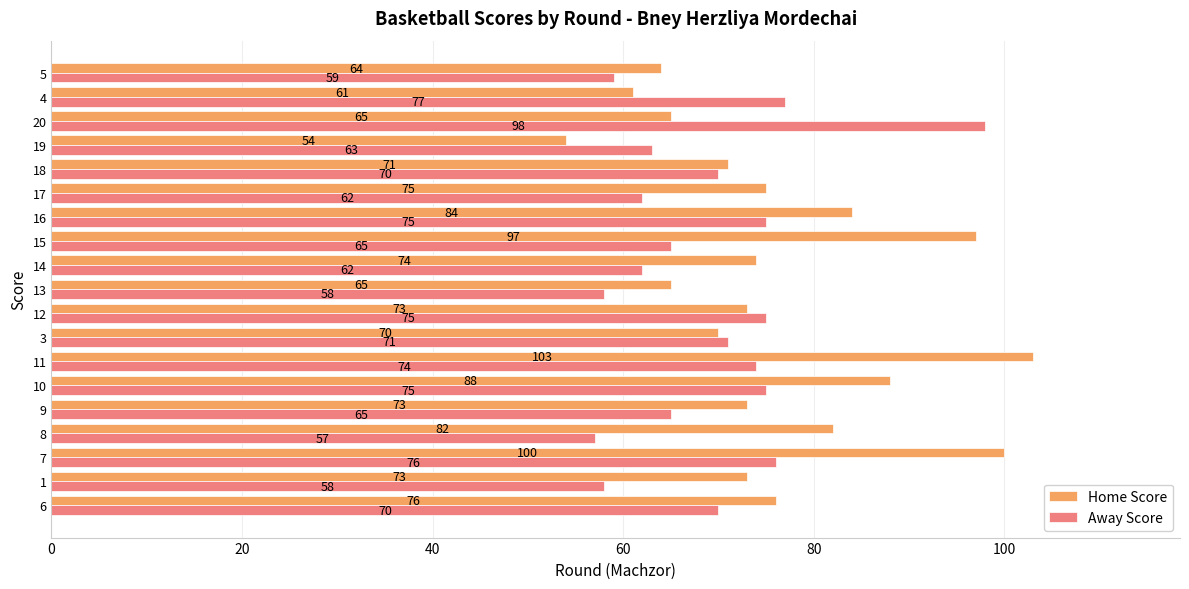

Which series has the widest spread of values?

Home Score